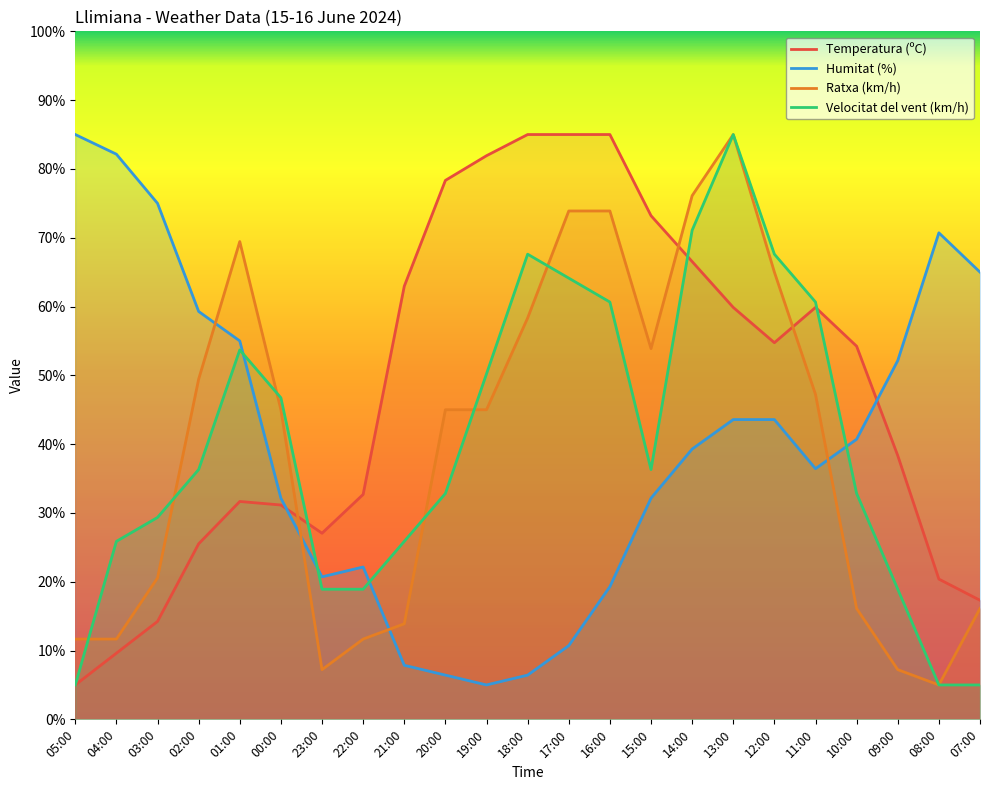

True or false: Temperatura (ºC) and Humitat (%) cross at least once.

True